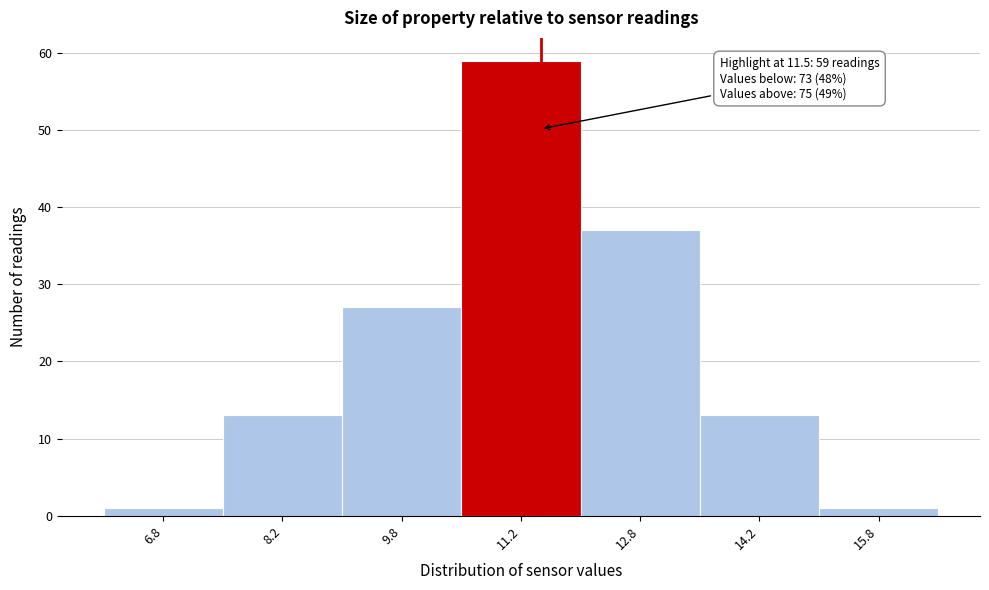

Which range on the x-axis has the tallest bar?

10.5 to 12.0